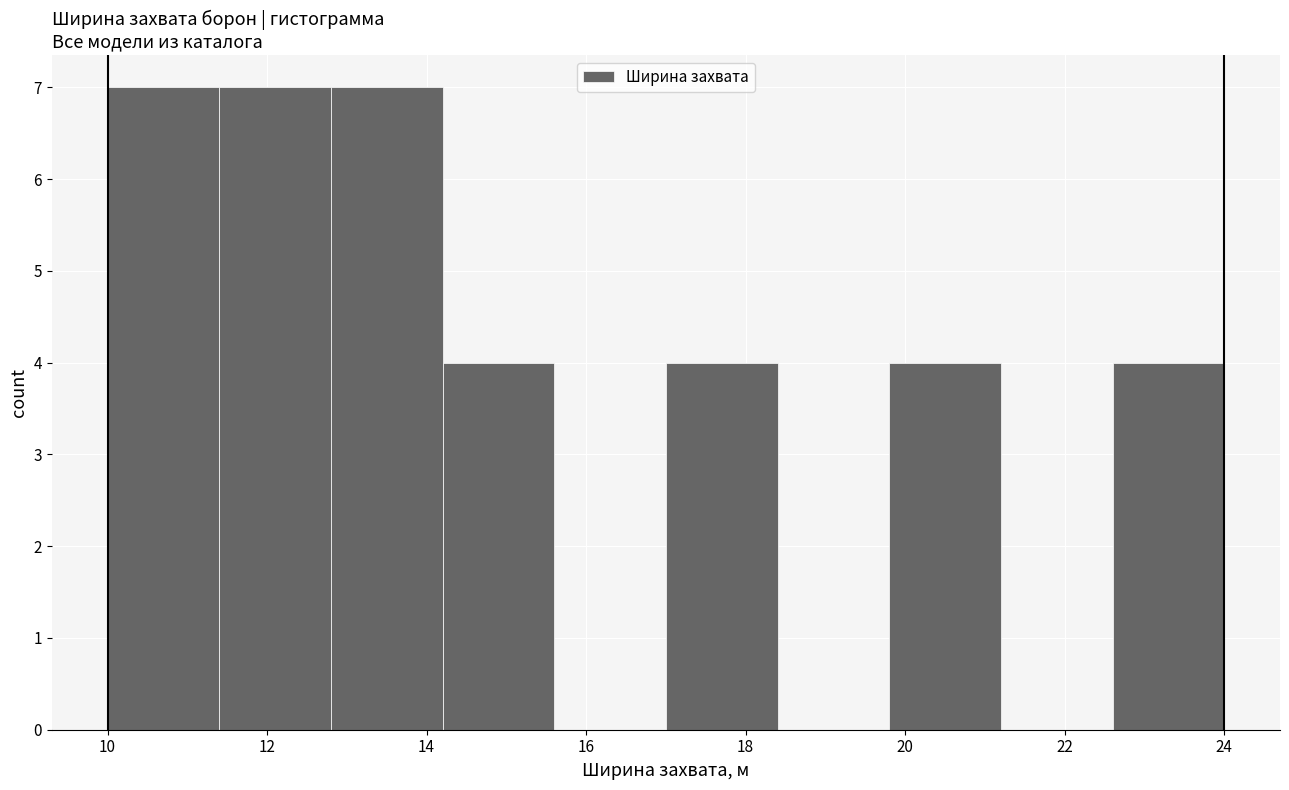

Reading left to right, list every bar in this chart as the range it spans on the x-axis followed by its height. The values are not printed on the chart, so give them approximately, as read against the axis.

10.0 to 11.4: 7
11.4 to 12.8: 7
12.8 to 14.2: 7
14.2 to 15.6: 4
15.6 to 17.0: 0
17.0 to 18.4: 4
18.4 to 19.8: 0
19.8 to 21.2: 4
21.2 to 22.6: 0
22.6 to 24.0: 4